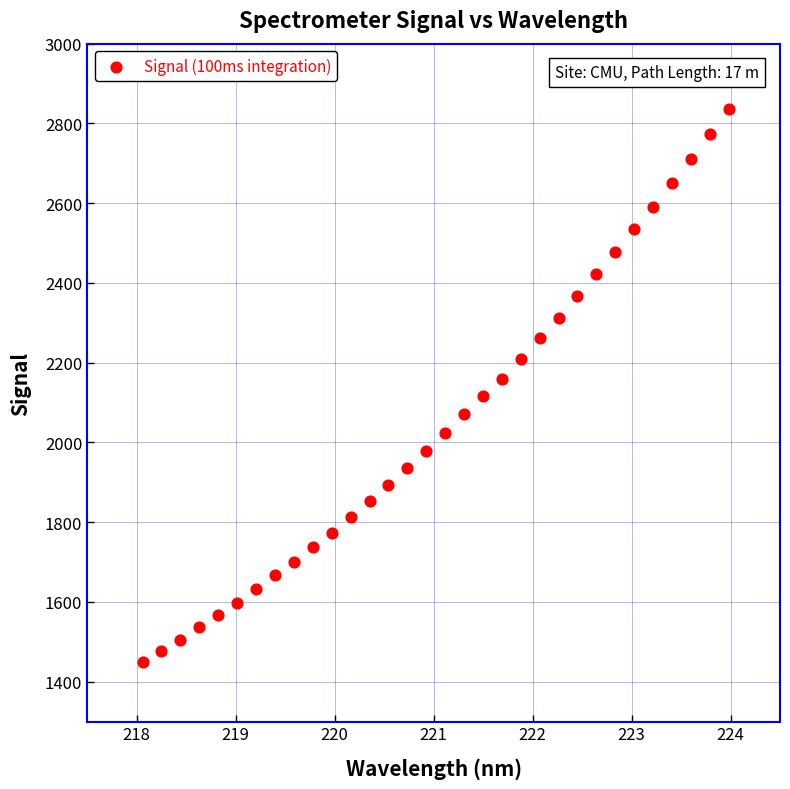

What is the range of Y values (max minus min)?

1387.9